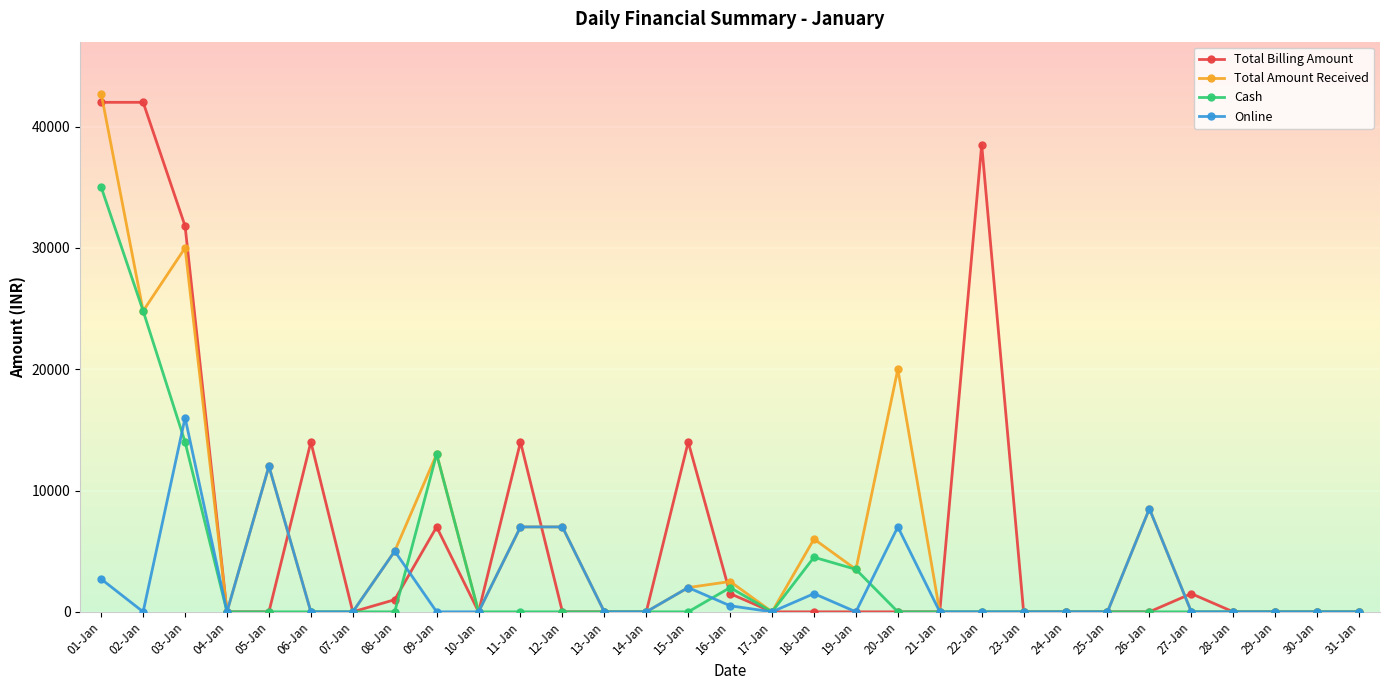

True or false: Cash has a value of 0 at 23-Jan.

True